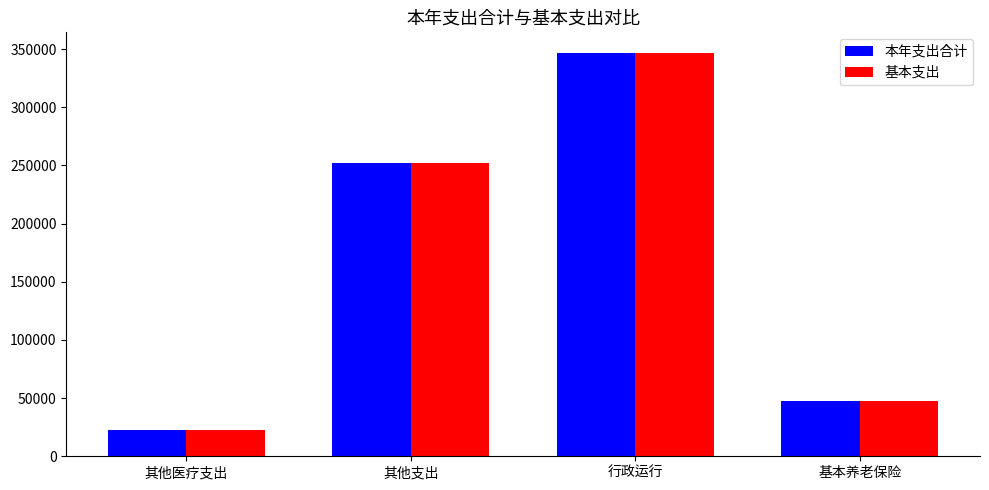

What position from the right is 其他支出?

3